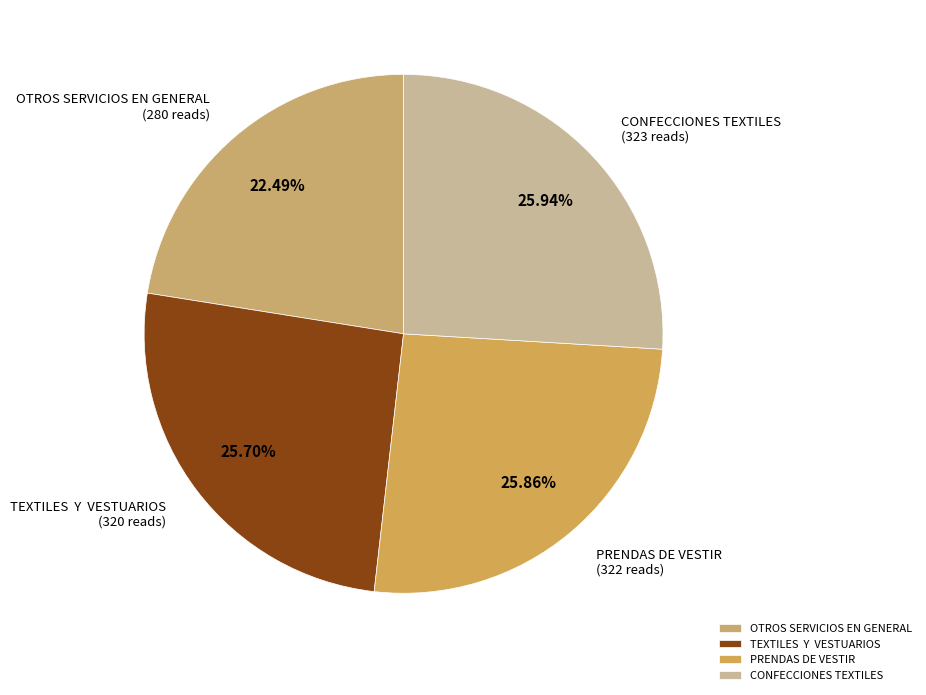

To the nearest percent, what portion does CONFECCIONES TEXTILES represent?

26%